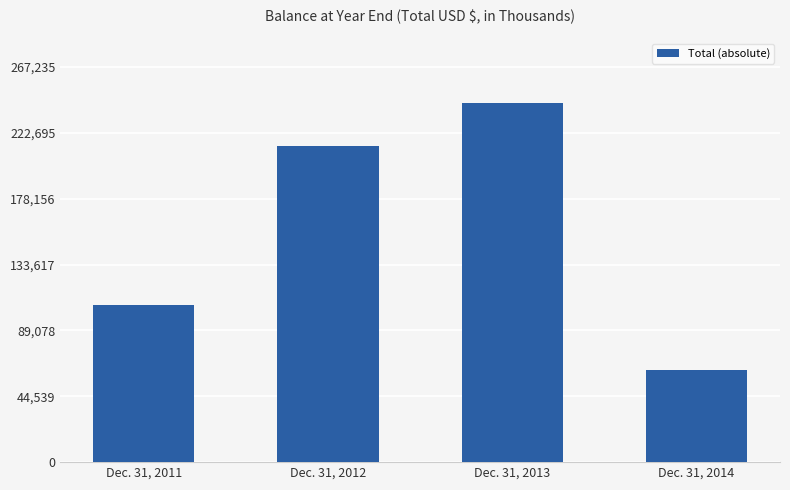

Are the bars grouped side by side (vs. stacked)?

No